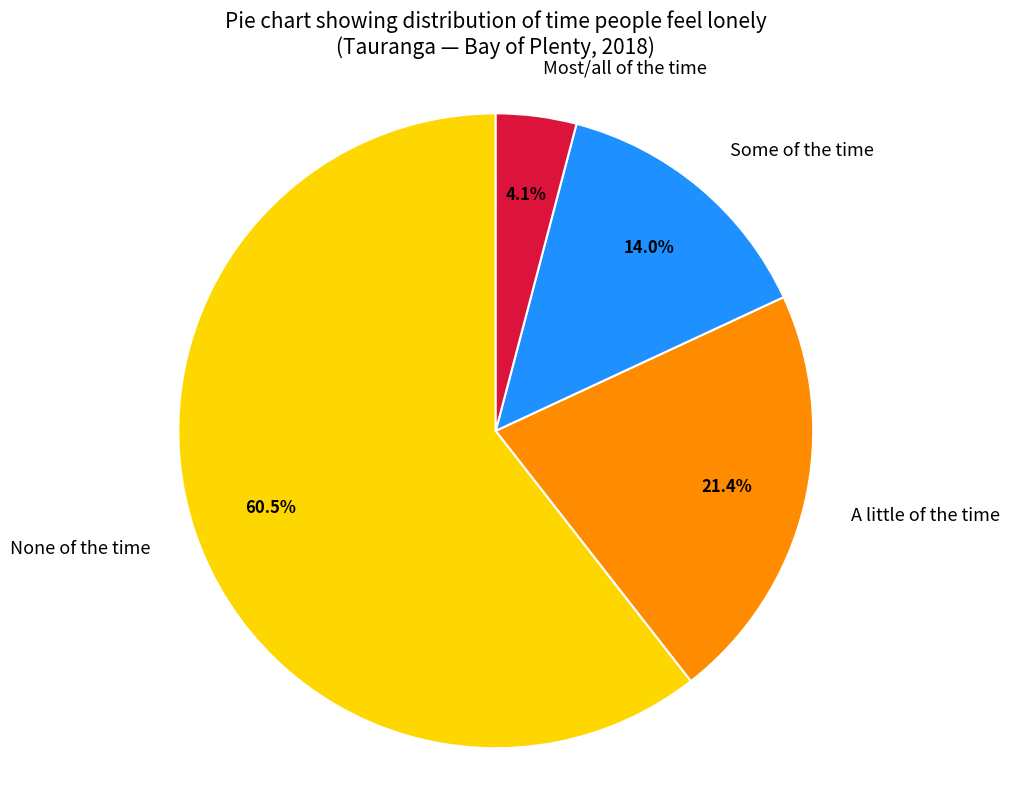

What is the largest slice in the pie chart?

None of the time